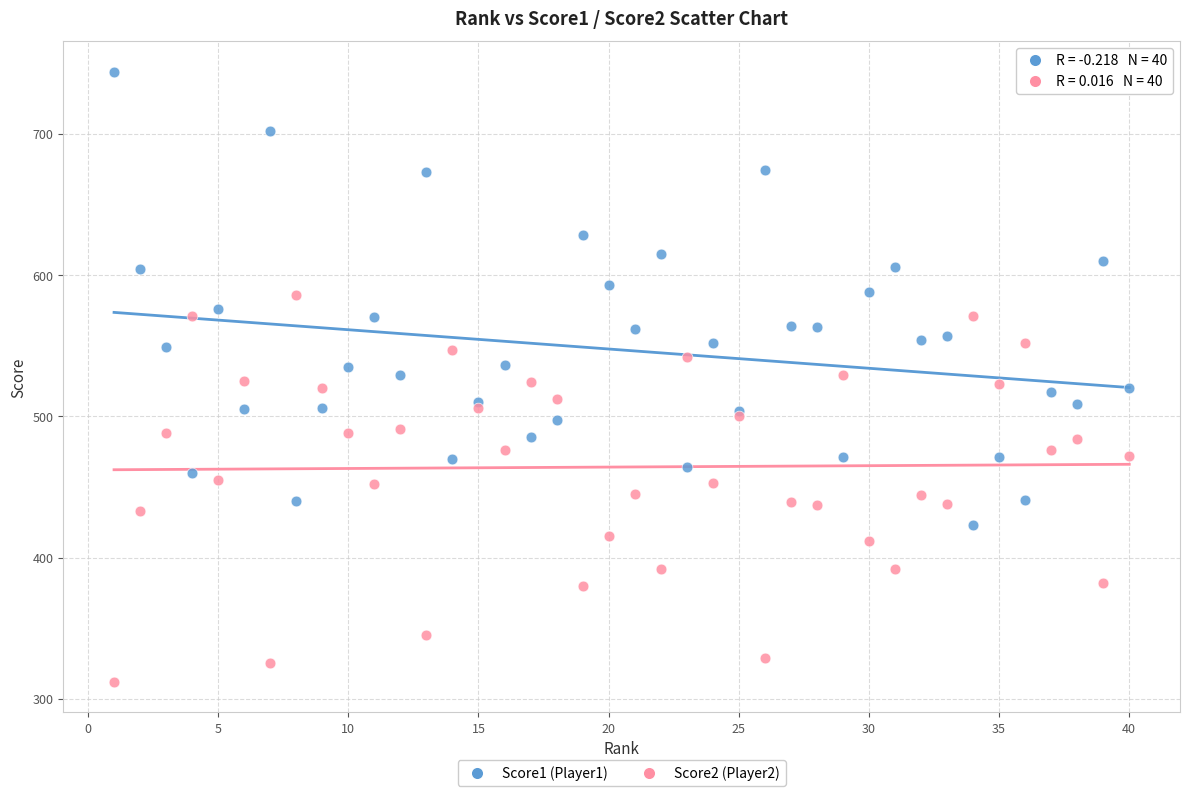

Which series has the largest Y range (max minus min)?

Score1 (Player1)